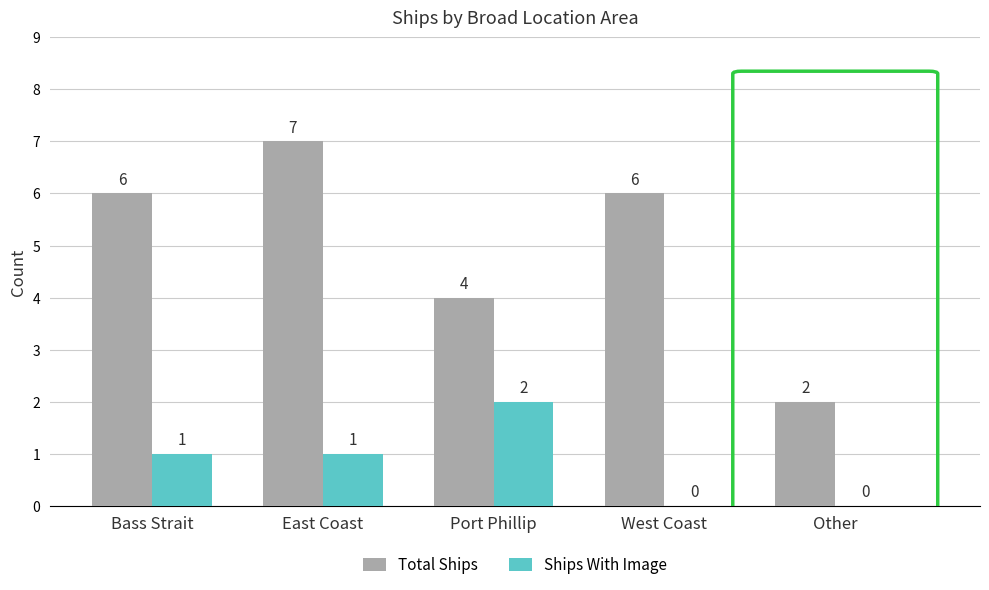

What is the sum of all Total Ships values?

25